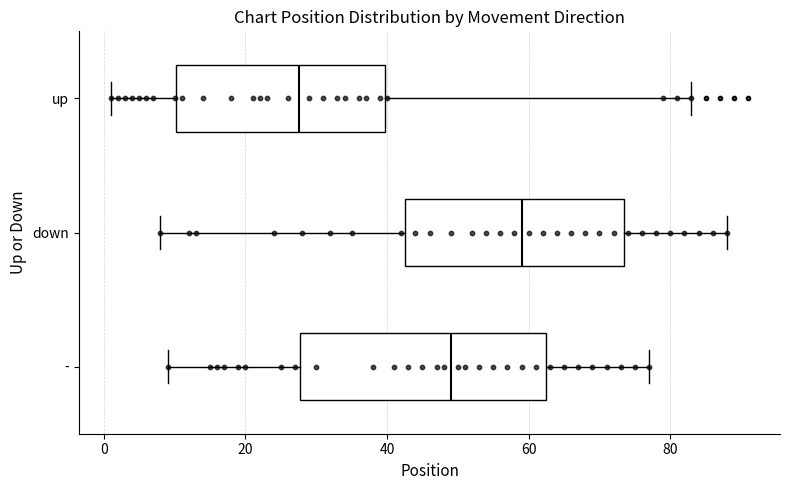

Where is the right edge of the box for - on the x-axis? The values are not printed on the chart, so give them approximately, as read against the axis.

62